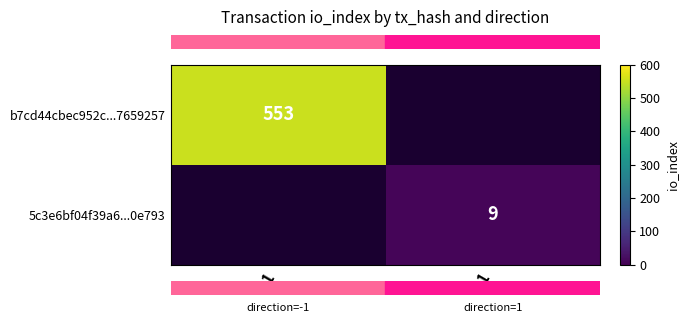

Between 1 and -1, which is larger?

-1